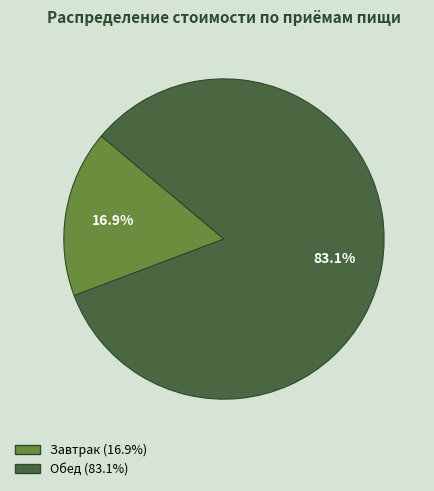

Rank the categories by value from highest to lowest.

Обед, Завтрак